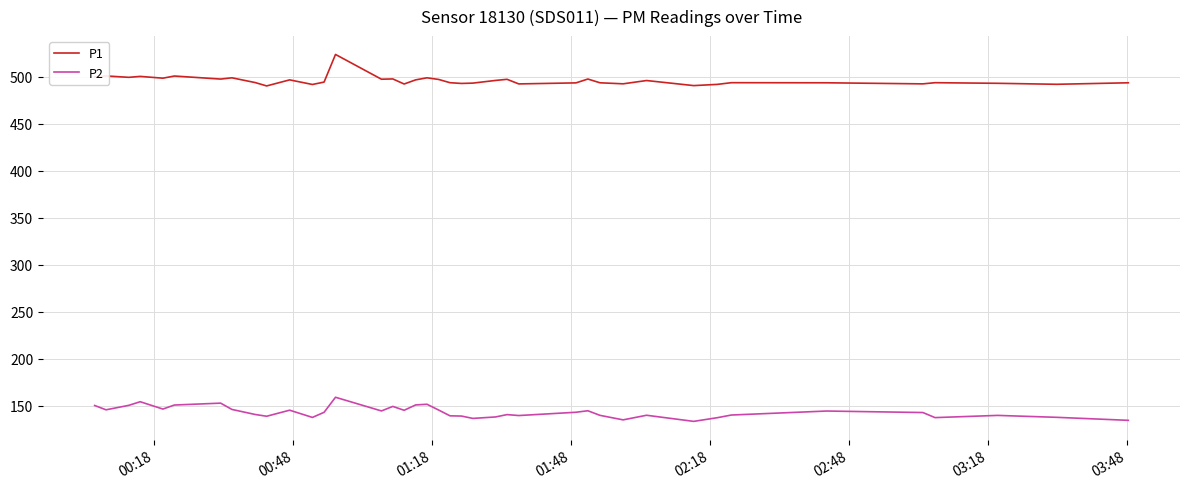

Which series has the largest total across all categories?

P1